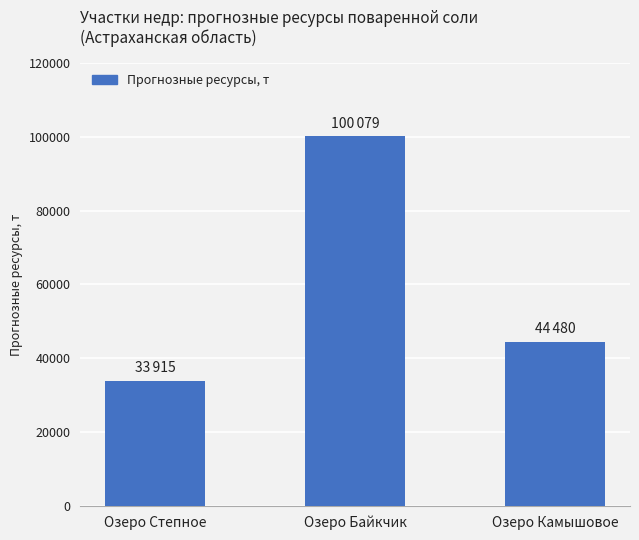

What position from the right is Озеро Камышовое?

1